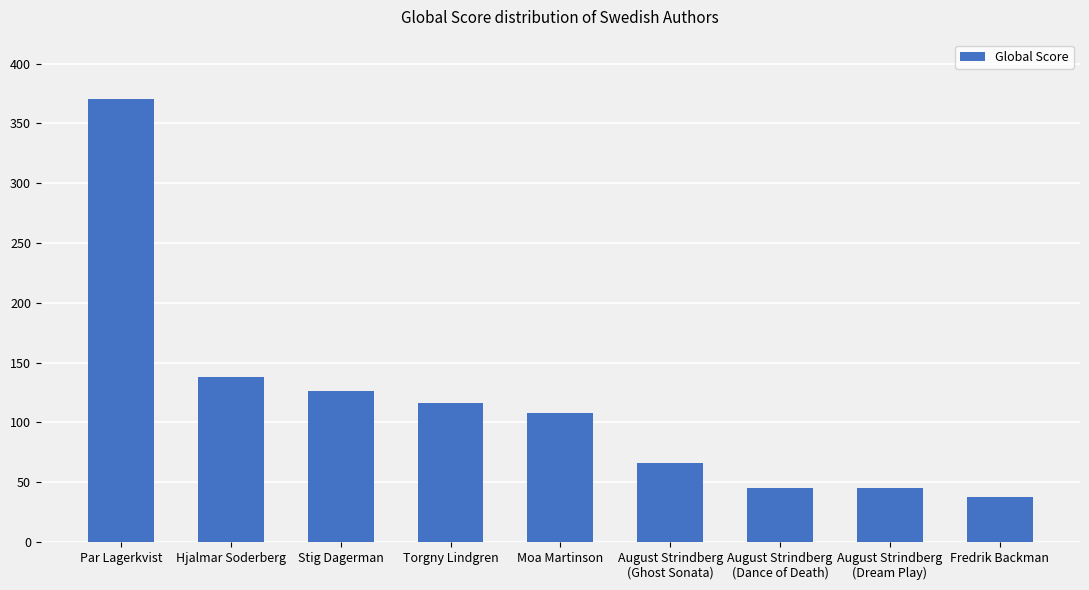

Approximately how many times larger is the value at August Strindberg
(Dream Play) compared to Par Lagerkvist?

0.1